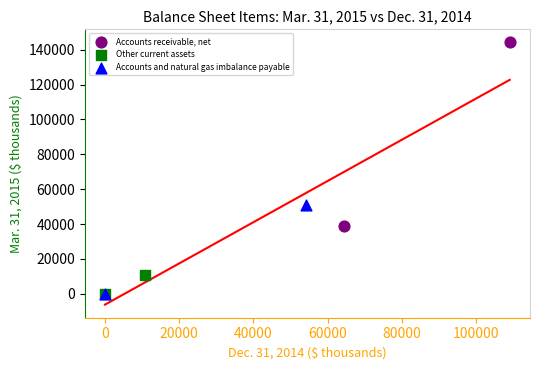

Which series contains the highest Y value?

Accounts receivable, net